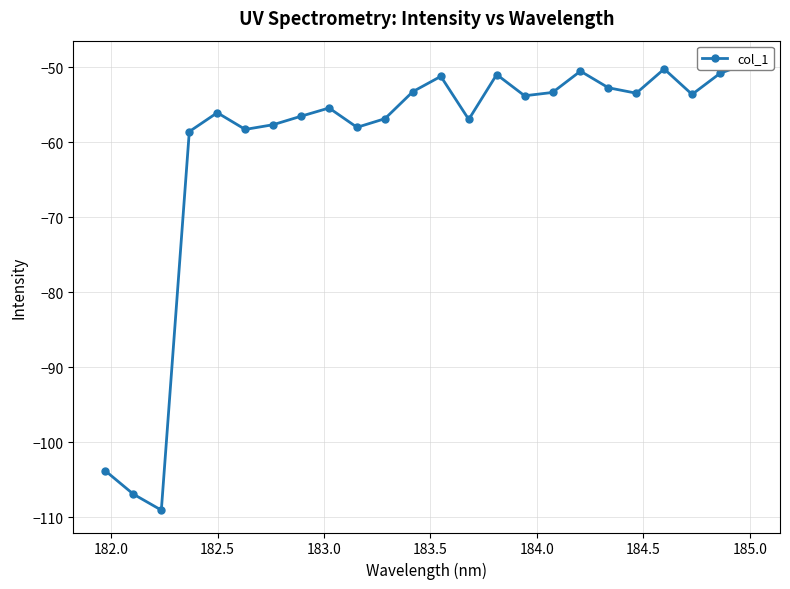

Reading left to right, transcribe all the data shown in this chart.

-103.8	-106.9	-109.0	-58.6	-56.1	-58.3	-57.7	-56.5	-55.4	-58.0	-56.9	-53.2	-51.2	-57.0	-51.0	-53.8	-53.4	-50.5	-52.7	-53.5	-50.2	-53.6	-50.8	-49.4